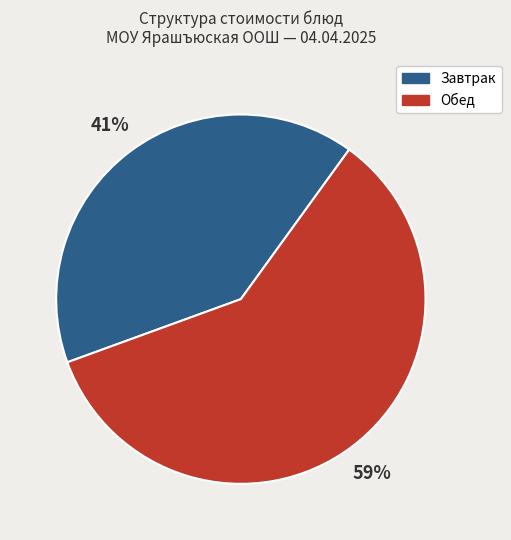

Is there any slice that represents more than half of the pie?

Yes